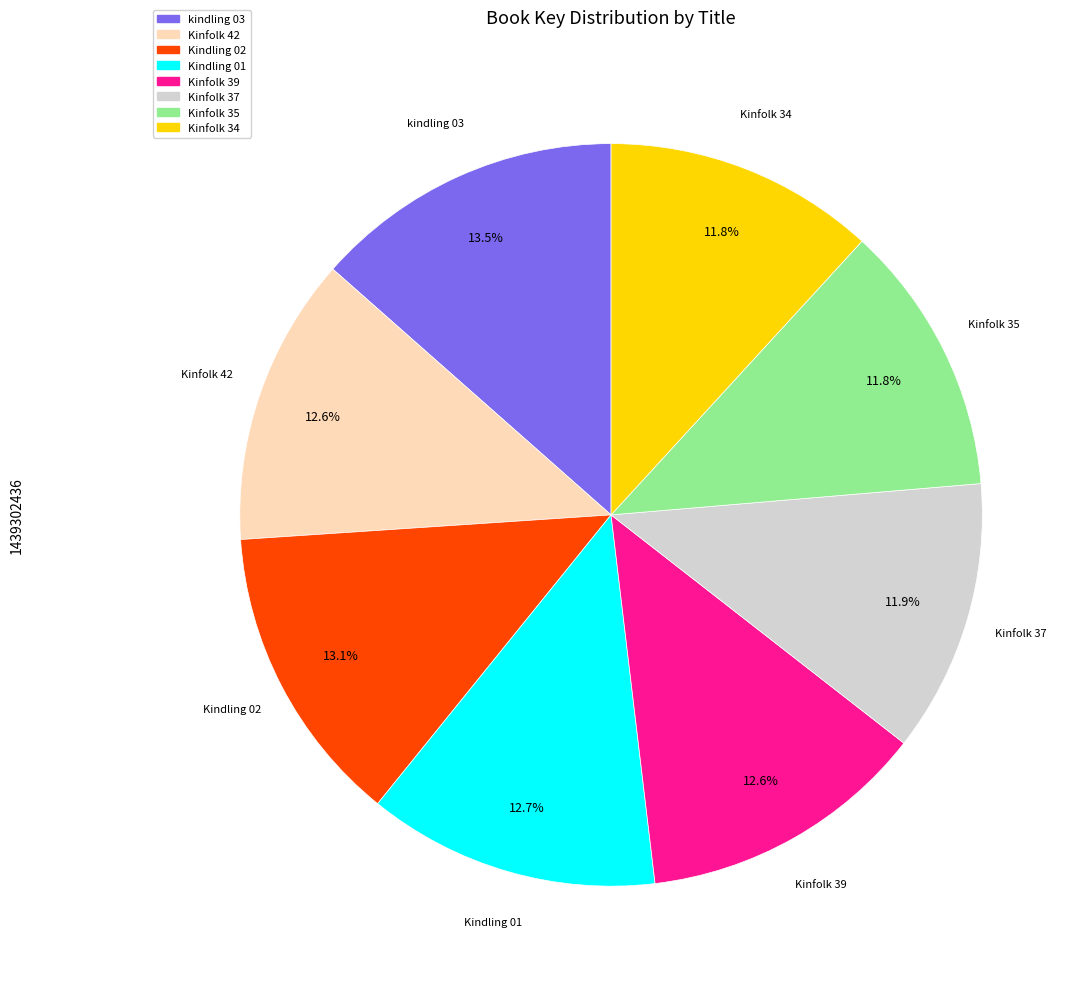

Does Kinfolk 37 represent more than half of the total?

No